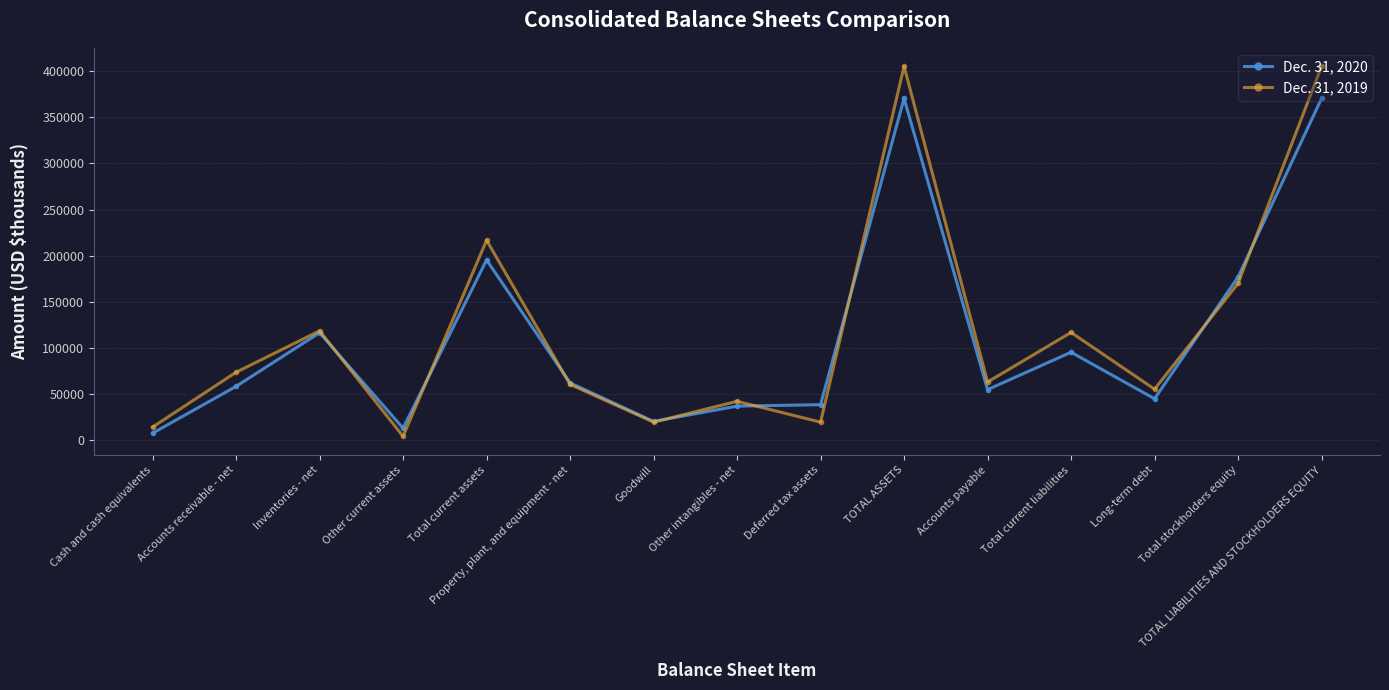

What is the maximum value shown in the chart?

405171